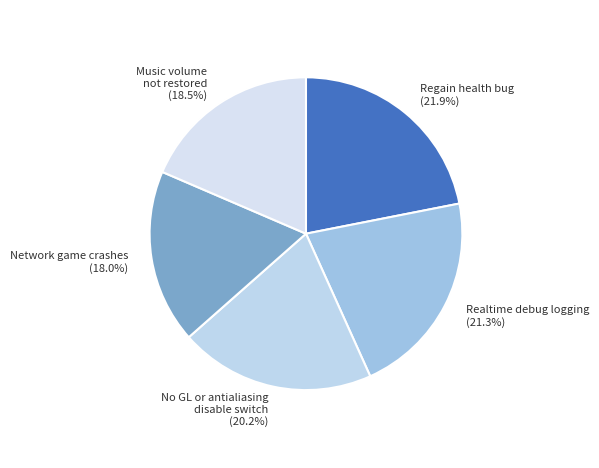

Is there any slice that represents more than half of the pie?

No